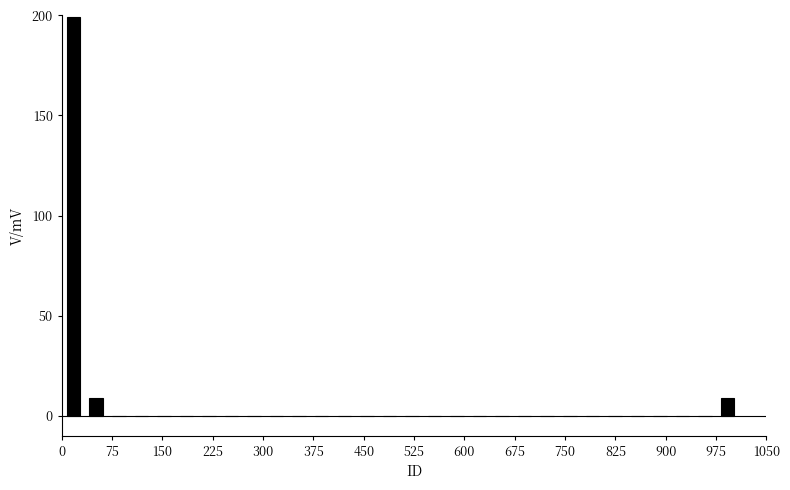

Read against the x-axis, roughly where is the centre of the tallest bar?

20